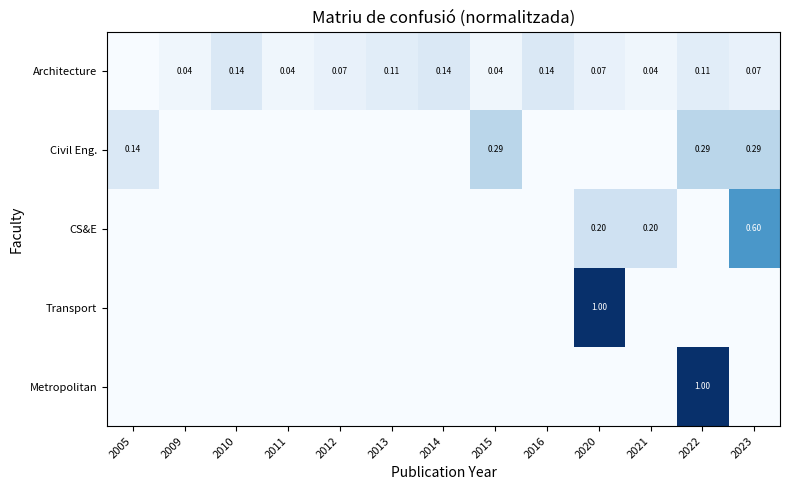

At which category is the sum across all series the highest?

2022